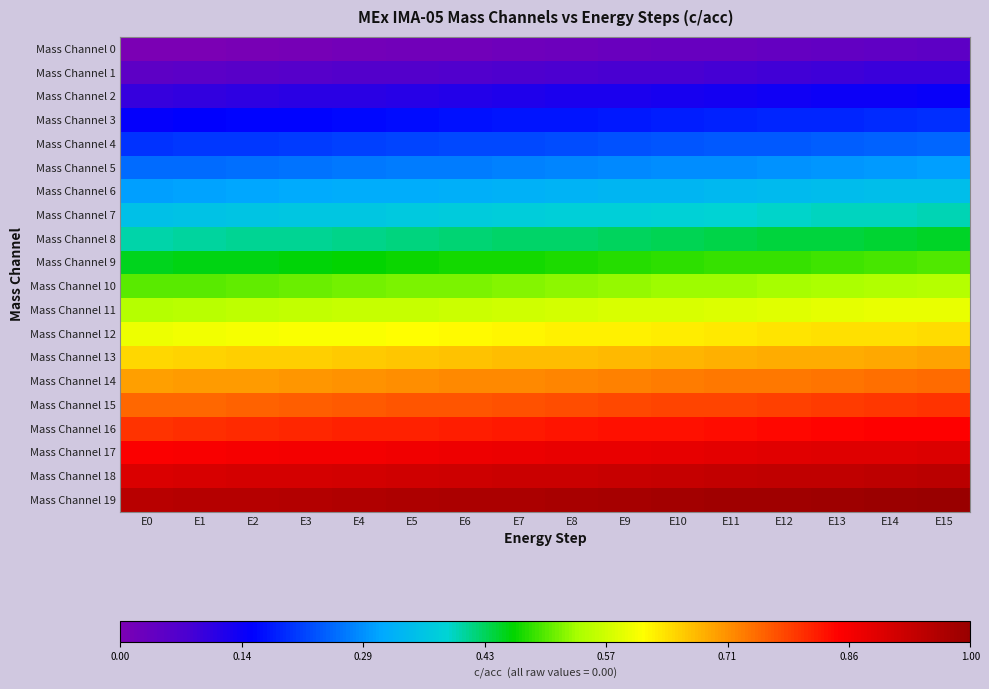

What is the total value across all series at E6?

9.9